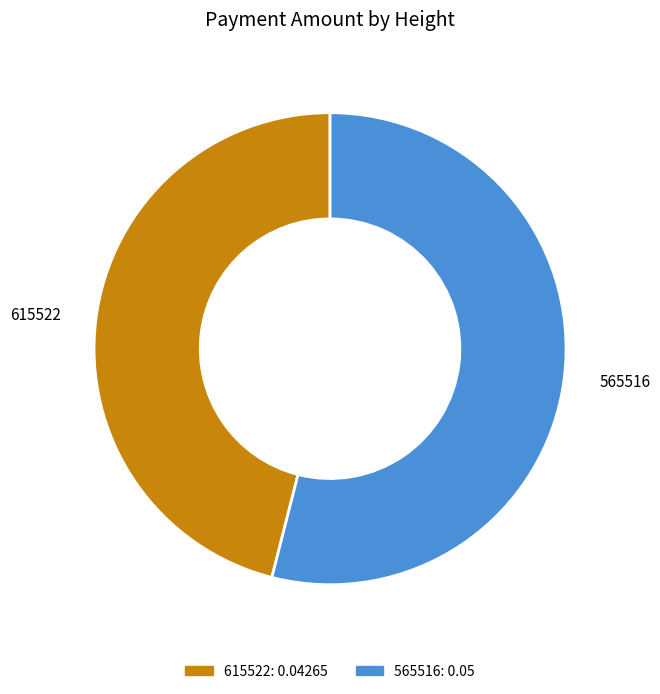

The 565516 slice represents 64% of the pie. True or false?

False